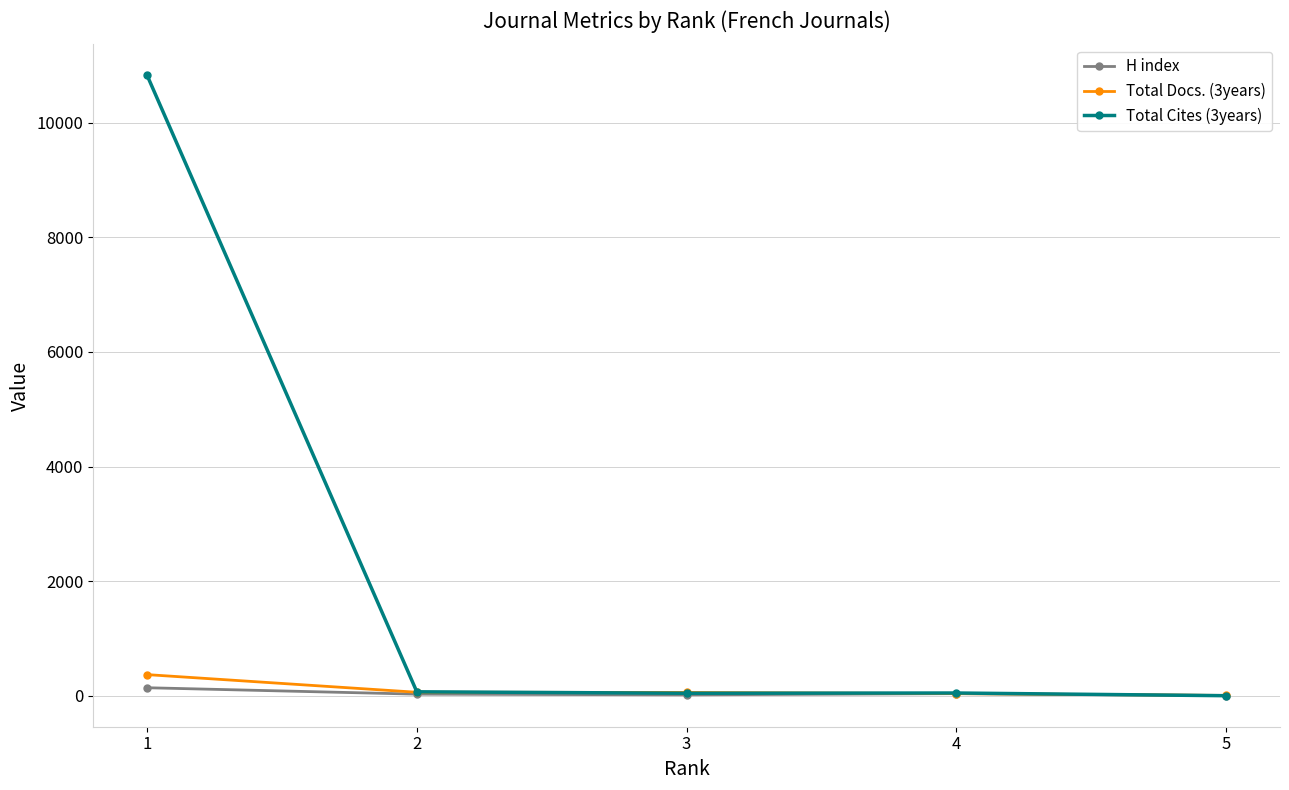

What are all the series names shown in the legend?

H index, Total Docs. (3years), Total Cites (3years)